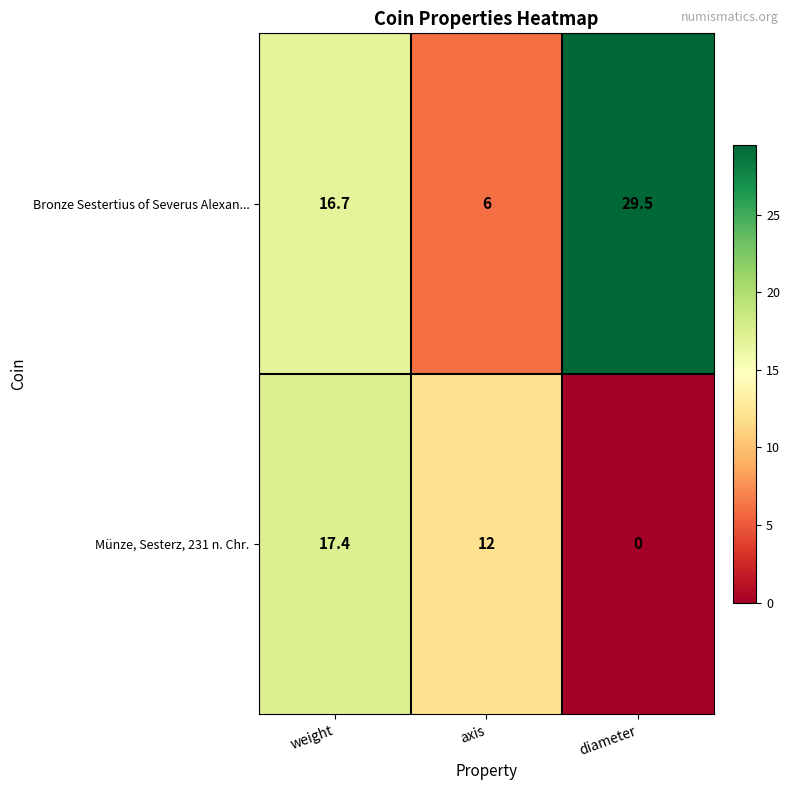

Count the number of categories in the chart.

3